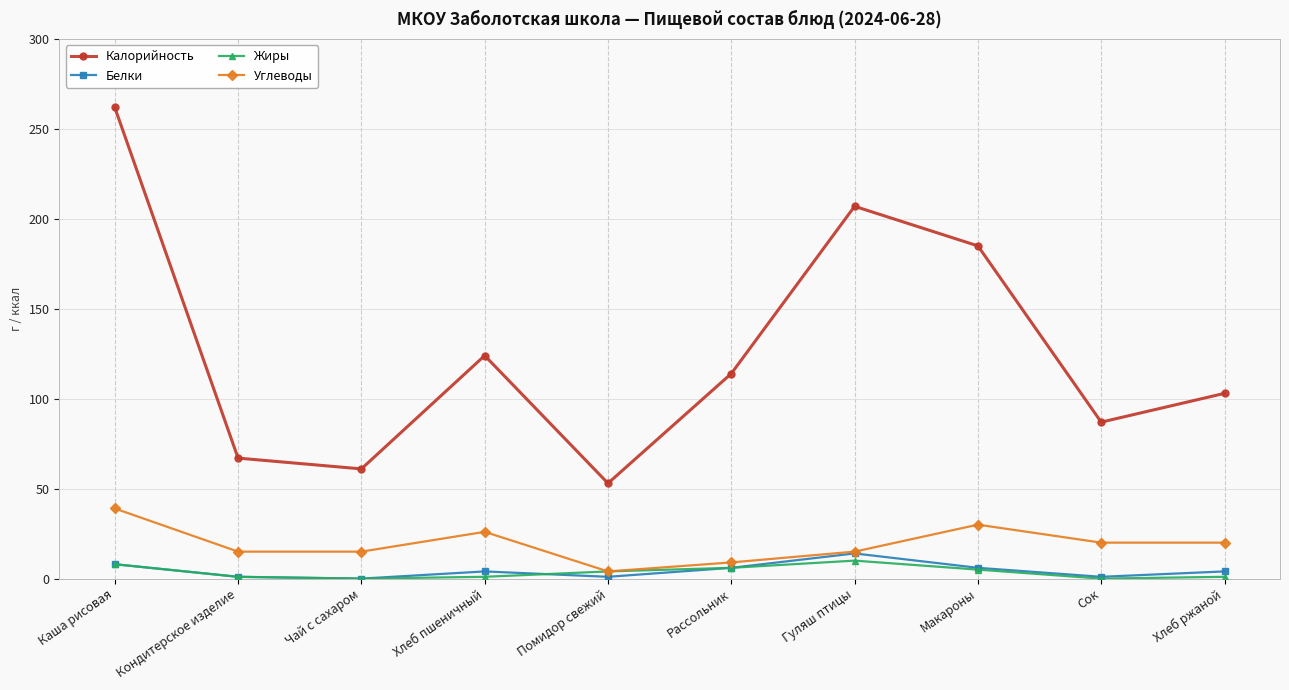

Which series has the largest range (max minus min)?

Калорийность